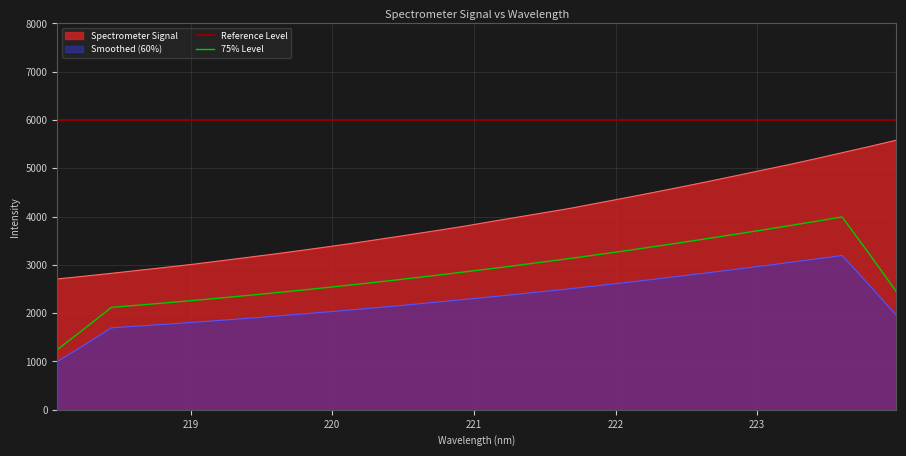

Reading left to right, list all the values displayed in this chart.

218.0596=2709.9	218.2508=2766.7	218.442=2825.8	218.6332=2887.9	218.8244=2948.8	219.0156=3013.2	219.2067=3083.1	219.3979=3153.7	219.589=3224.6	219.7801=3299.5	219.9712=3376.2	220.1623=3455.7	220.3533=3539.9	220.5444=3624.2	220.7354=3710.2	220.9264=3798.6	221.1174=3894.9	221.3083=3989.1	221.4993=4082.5	221.6902=4177.3	221.8812=4284.0	222.0721=4389.5	222.263=4497.9	222.4538=4608.5	222.6447=4722.1	222.8355=4838.5	223.0264=4956.0	223.2172=5072.7	223.408=5196.1	223.5987=5323.3	223.7895=5450.4	223.9802=5581.9